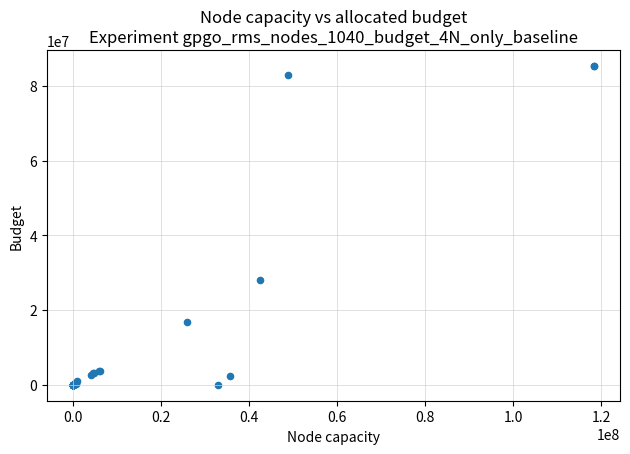

What Y value in the scatter plot is closest to 42664324?

28033502.7